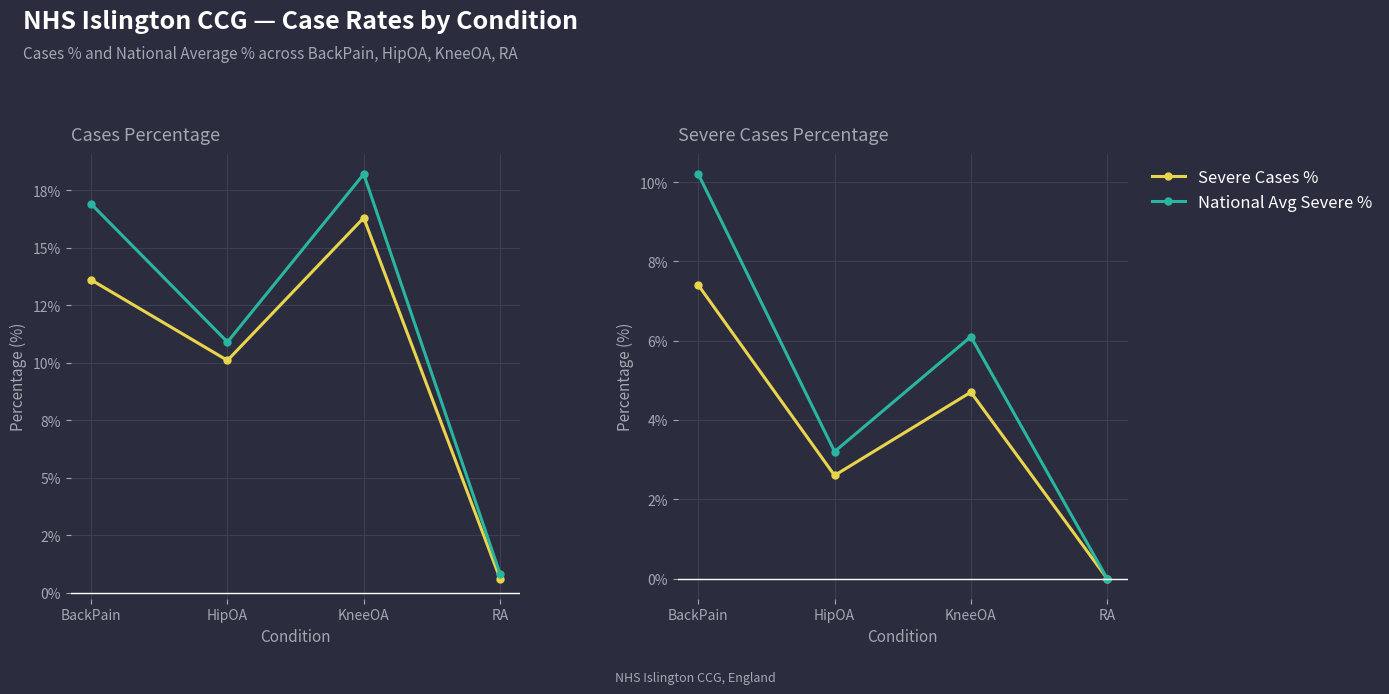

True or false: Severe Cases % and Cases % cross at least once.

False